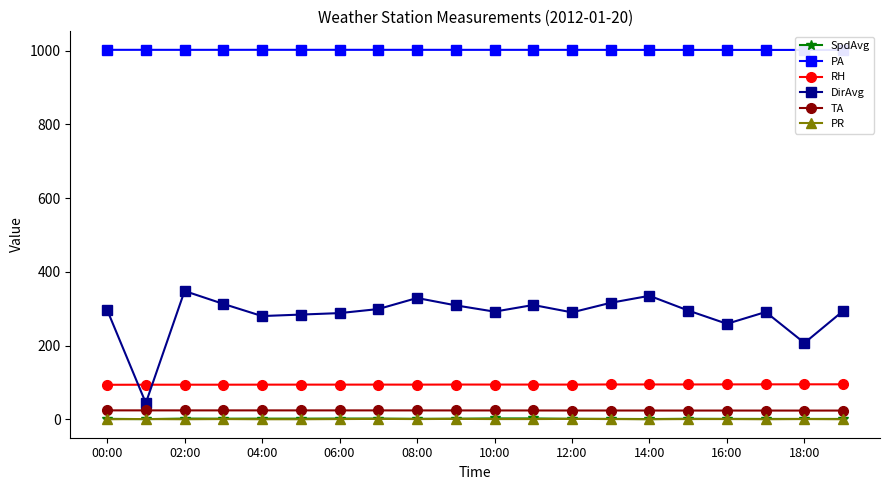

What is the greatest value displayed?

1002.4